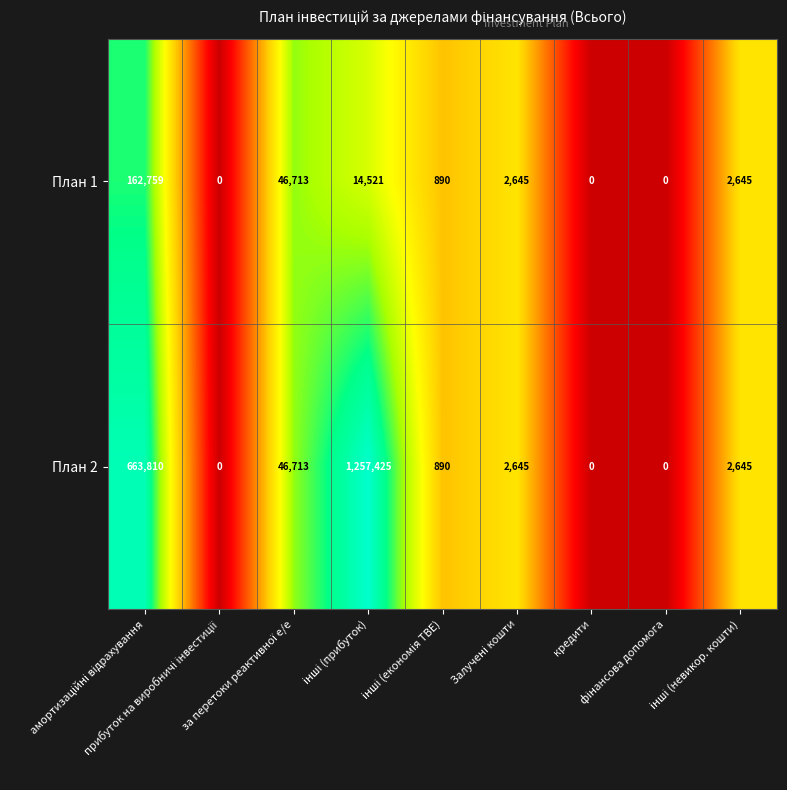

List the series in order of their peak value, highest first.

План 2, План 1